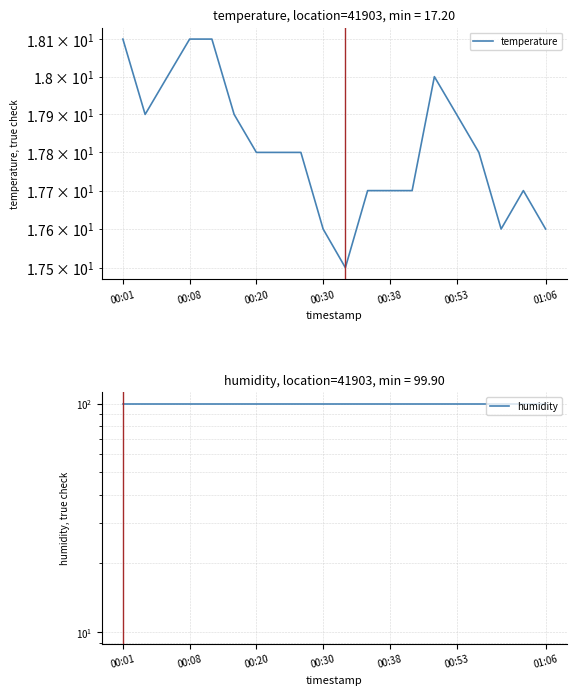

Which series changed the most between 00:53 and 19?

temperature